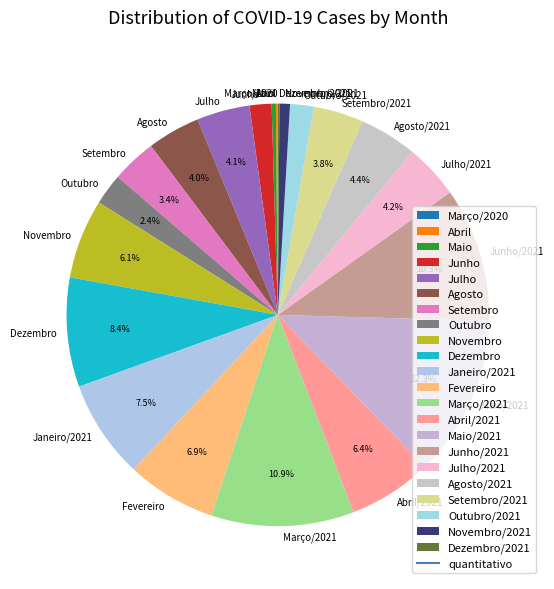

Does Janeiro/2021 account for over 50% of the chart?

No